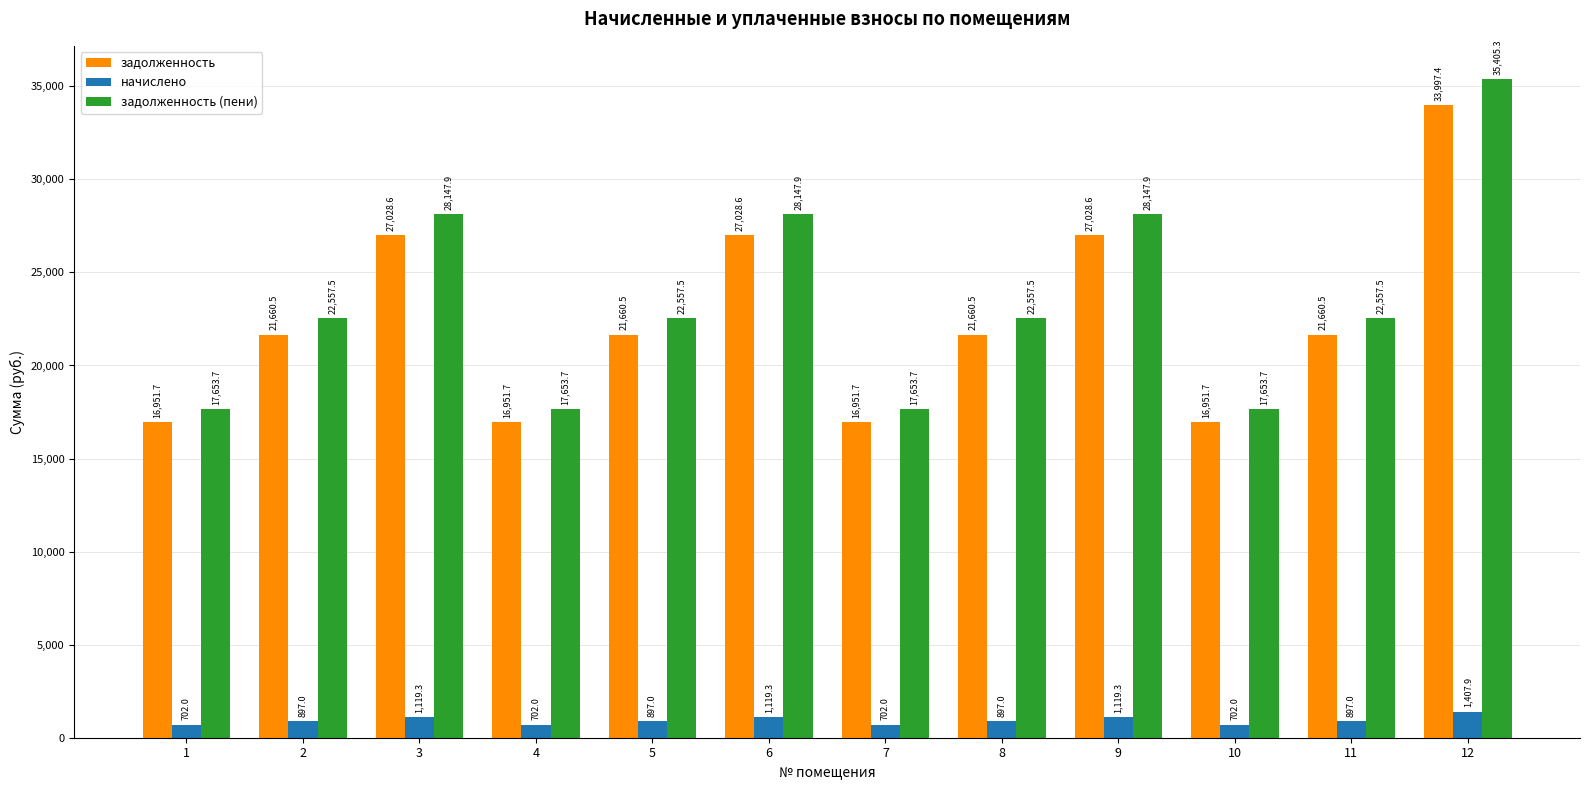

Rank the series by their maximum value, from lowest to highest.

начислено, задолженность, задолженность (пени)